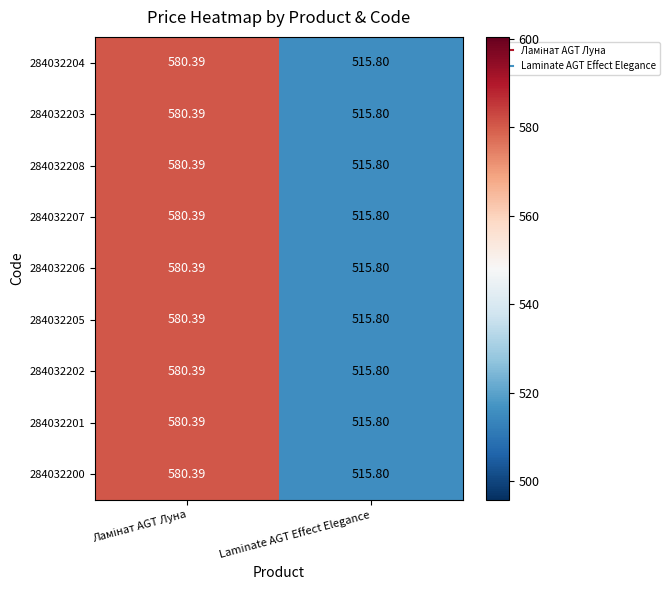

At which label is 284032208 closest to 548?

Laminate AGT Effect Elegance